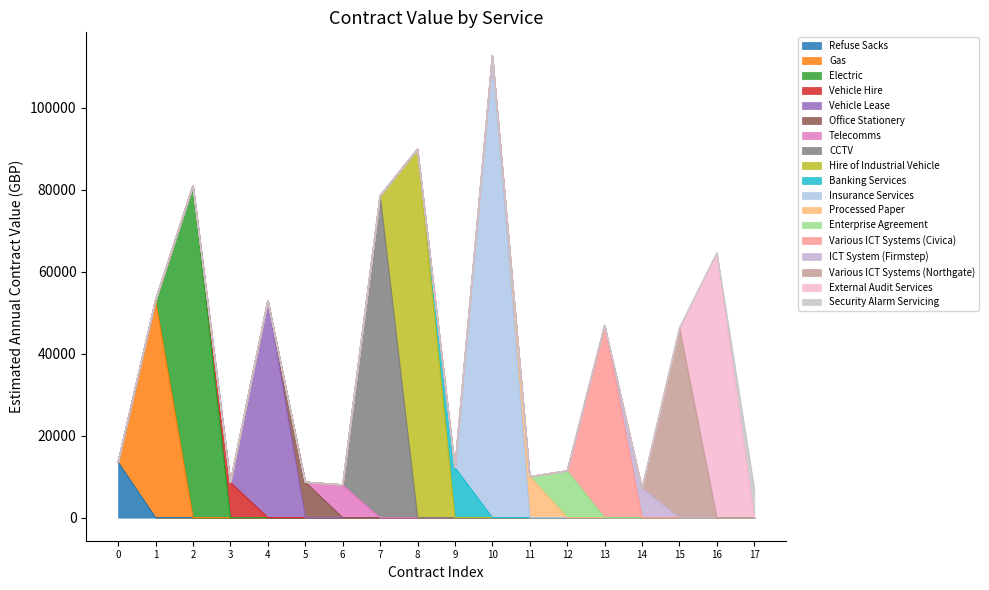

The value at 8 is 89880. True or false?

True